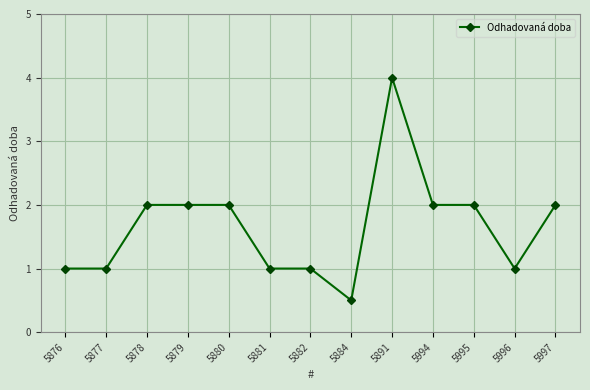

Which label corresponds to the largest value in the chart?

5891